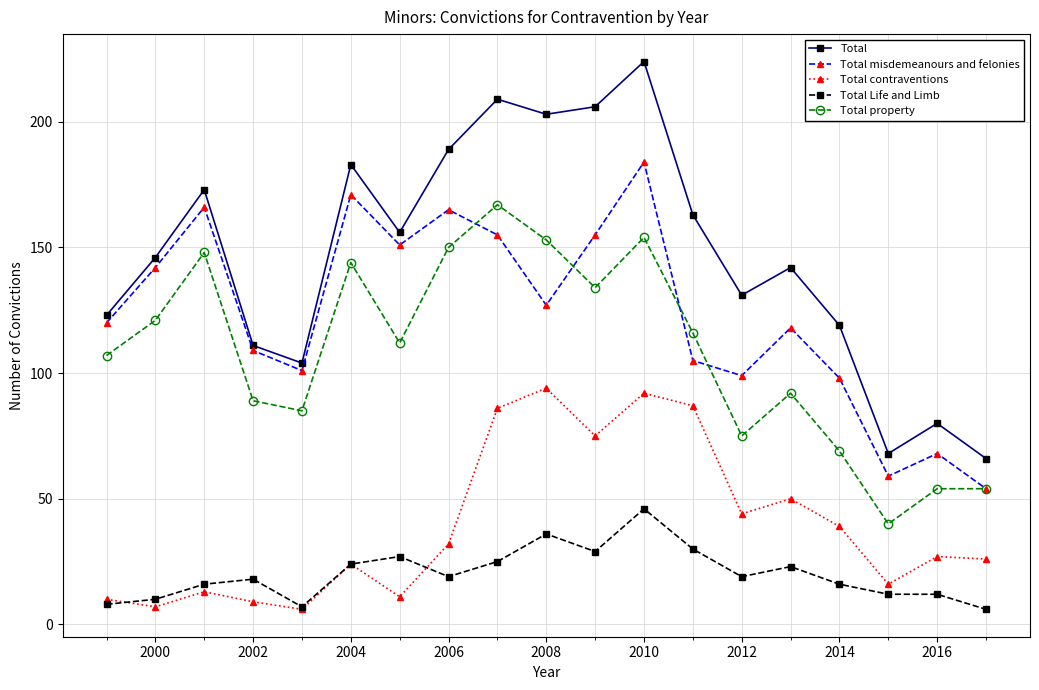

True or false: Total Life and Limb has more than 0 interior local peaks.

True